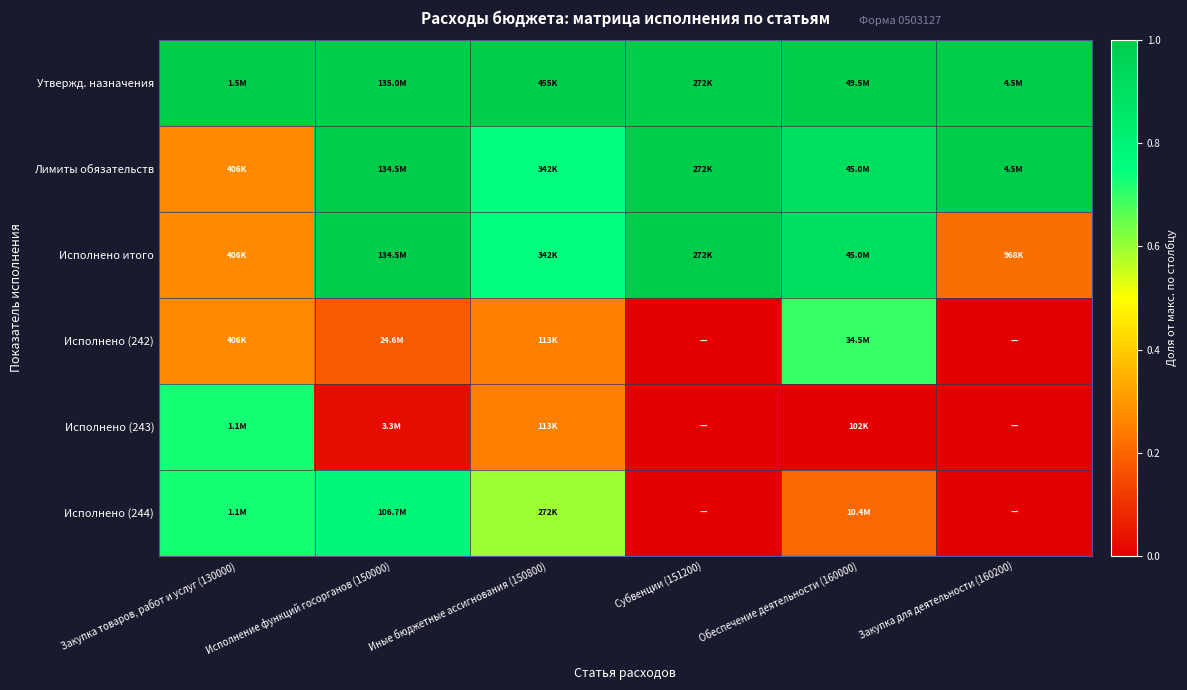

At how many categories does at least one series exceed 0?

6